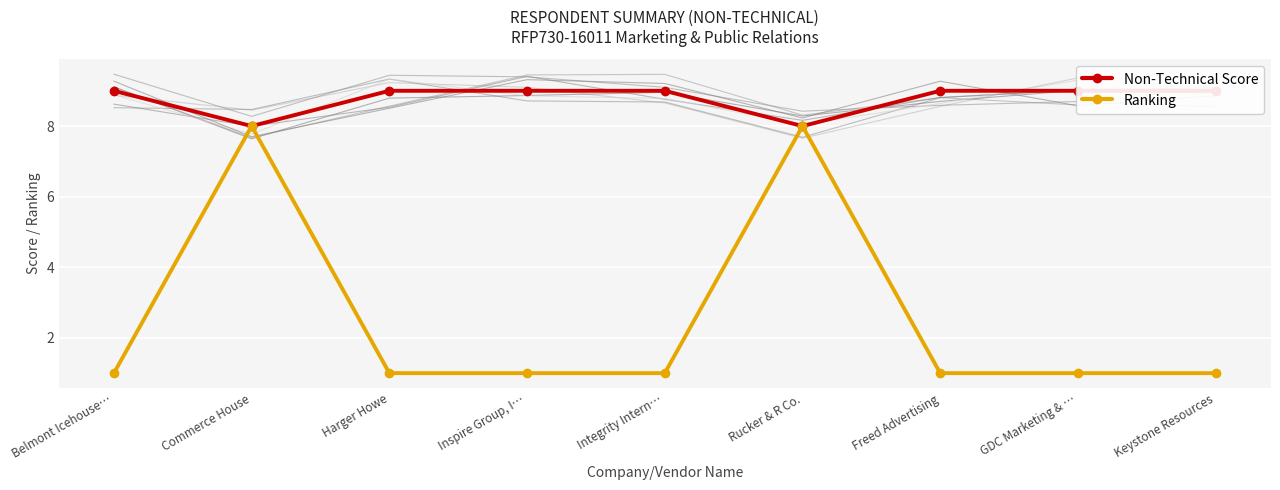

True or false: Ranking and Non-Technical Score intersect in this chart.

False